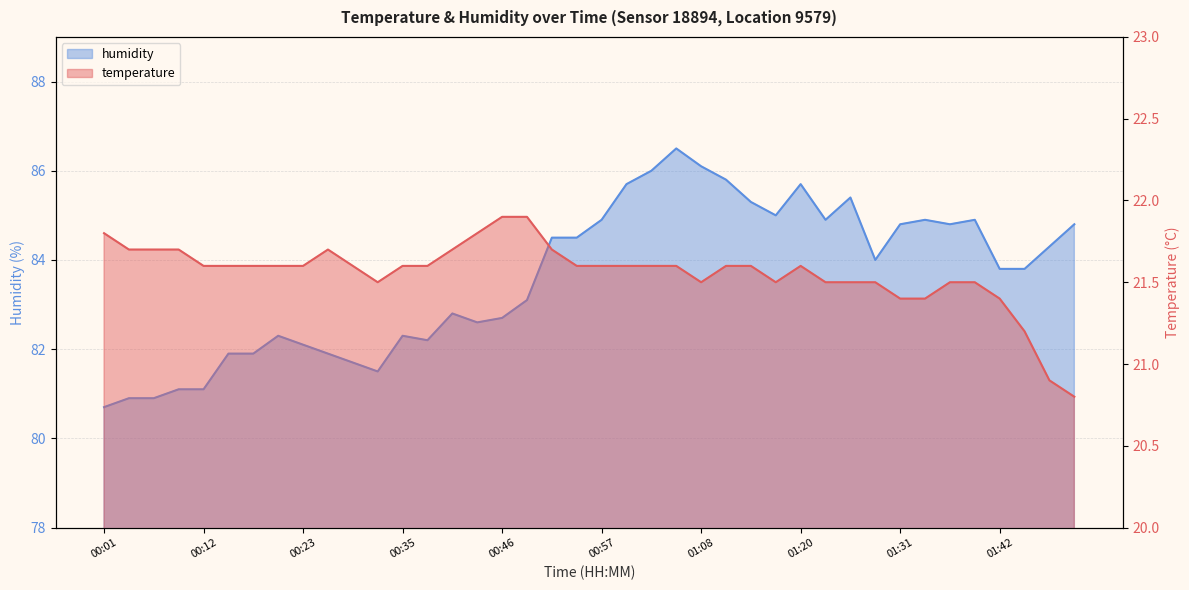

Is it true that humidity equals 27.9 at 00:37?

False